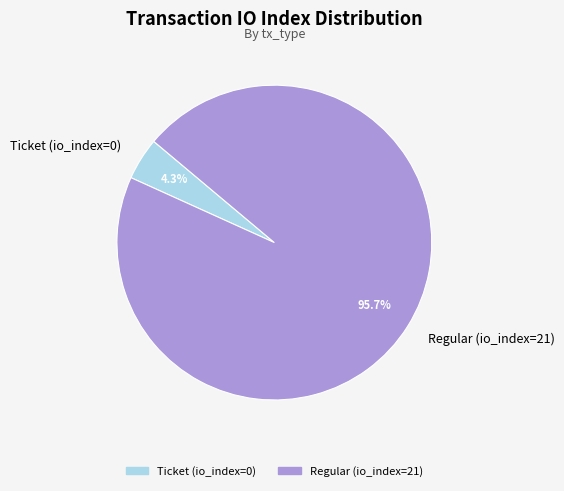

What is the smallest slice in the pie chart?

Ticket (io_index=0)